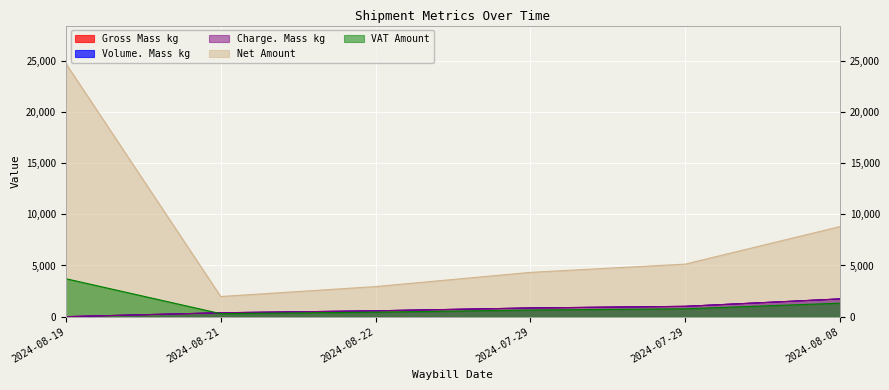

At which category is the sum across all series the highest?

2024-08-19